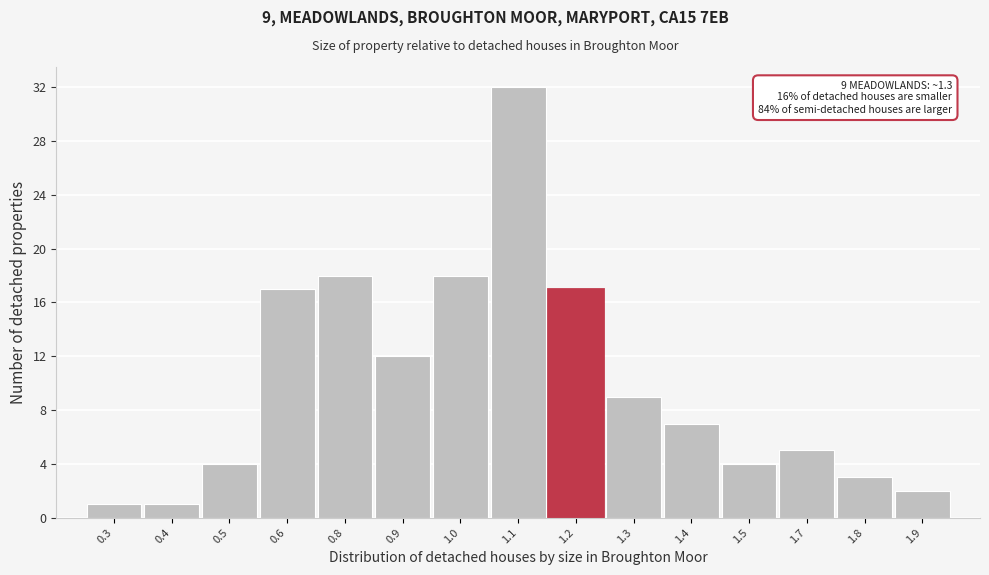

Reading left to right, list all the values displayed in this chart.

0.3=1	0.4=1	0.5=4	0.6=17	0.8=18	0.9=12	1.0=18	1.1=32	1.2=17	1.3=9	1.4=7	1.5=4	1.7=5	1.8=3	1.9=2